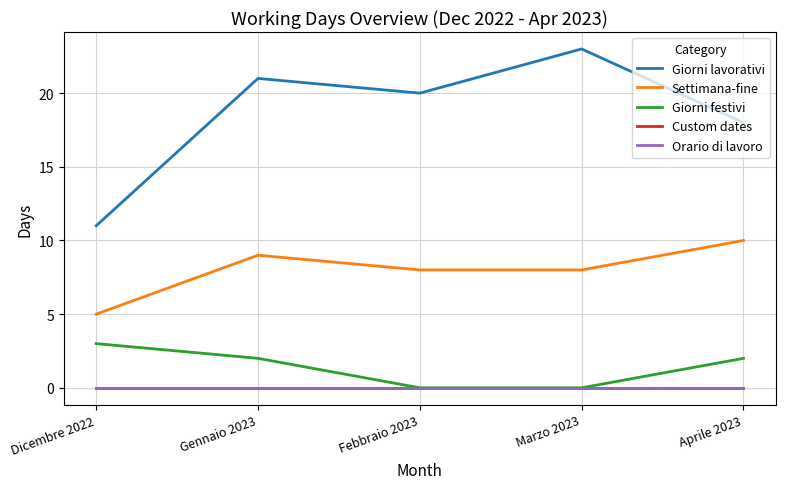

Is this an area chart (filled region under the line)?

No